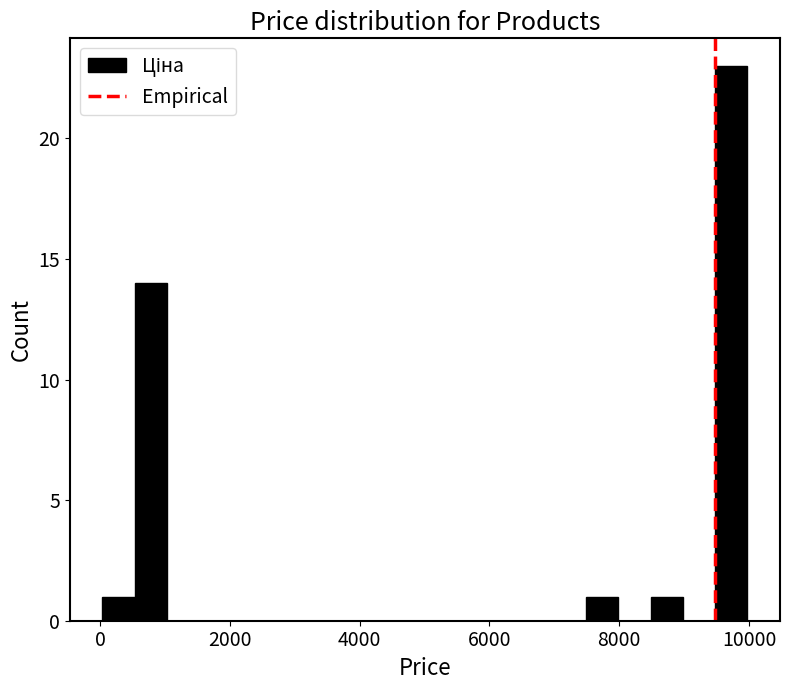

Around what value on the x-axis is the tallest bar? Give the approximate position of its centre, as read against the axis.

9800